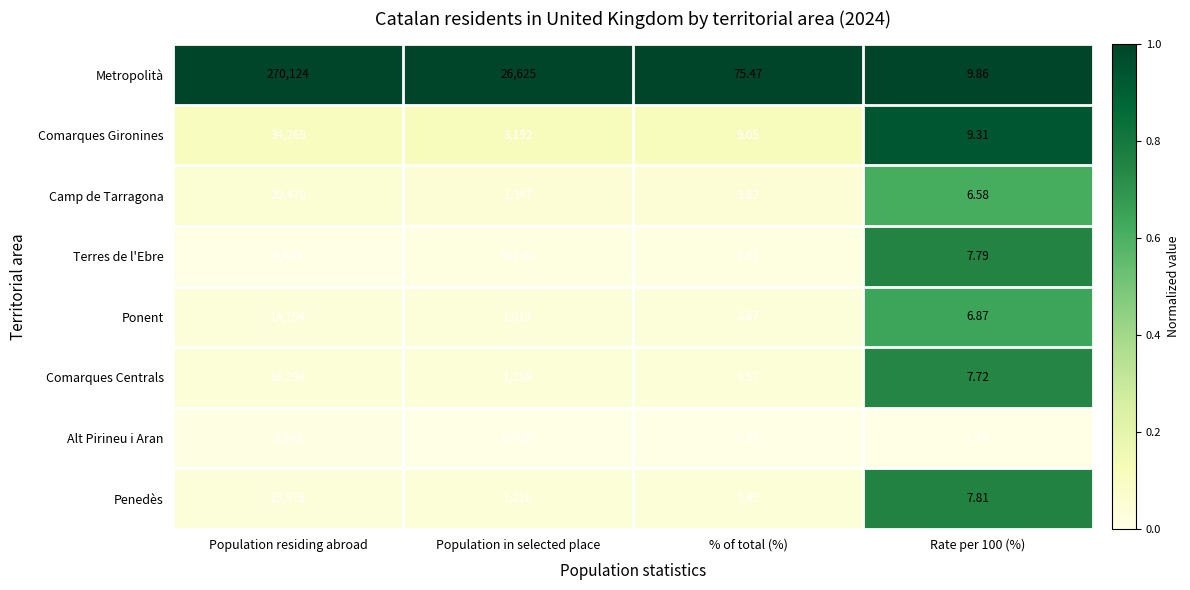

At which category is the sum across all series the highest?

Population residing abroad